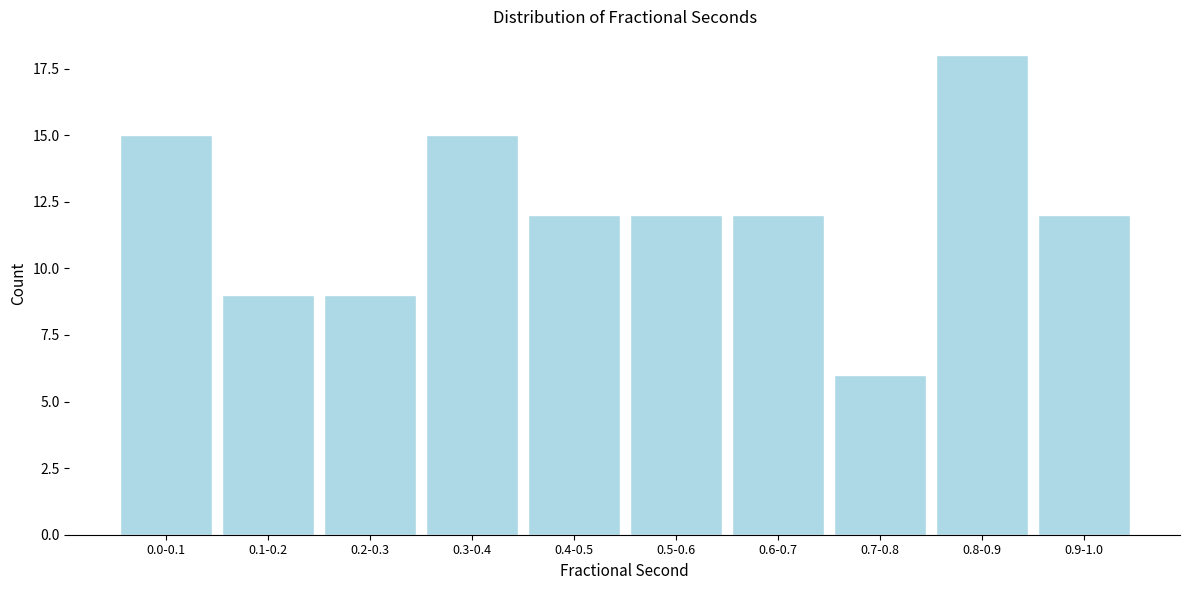

Reading left to right, extract all data points from this chart.

0.0-0.1=15	0.1-0.2=9	0.2-0.3=9	0.3-0.4=15	0.4-0.5=12	0.5-0.6=12	0.6-0.7=12	0.7-0.8=6	0.8-0.9=18	0.9-1.0=12